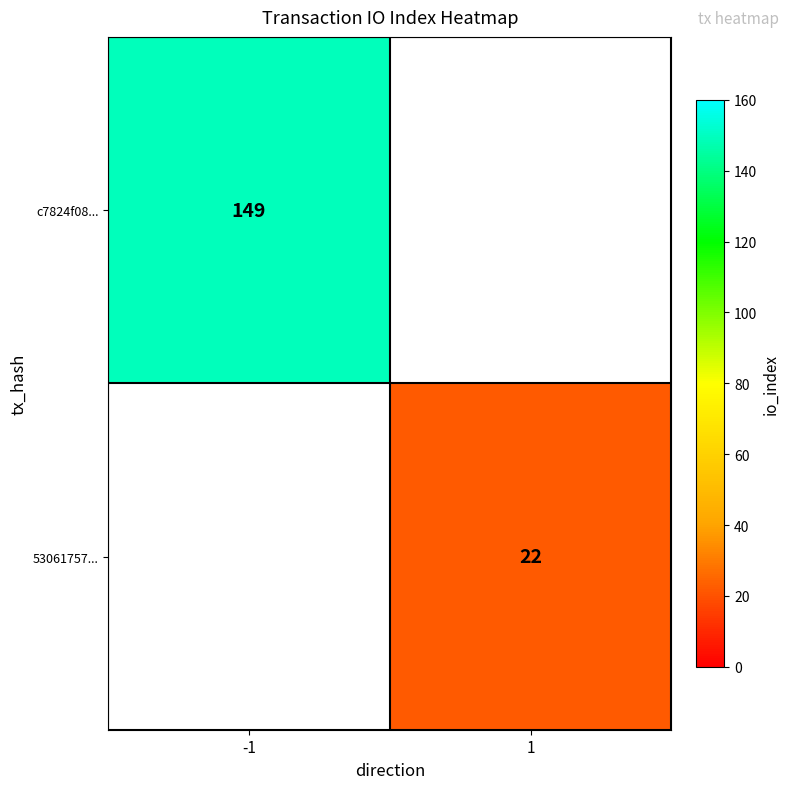

Count the number of data series in this chart.

2